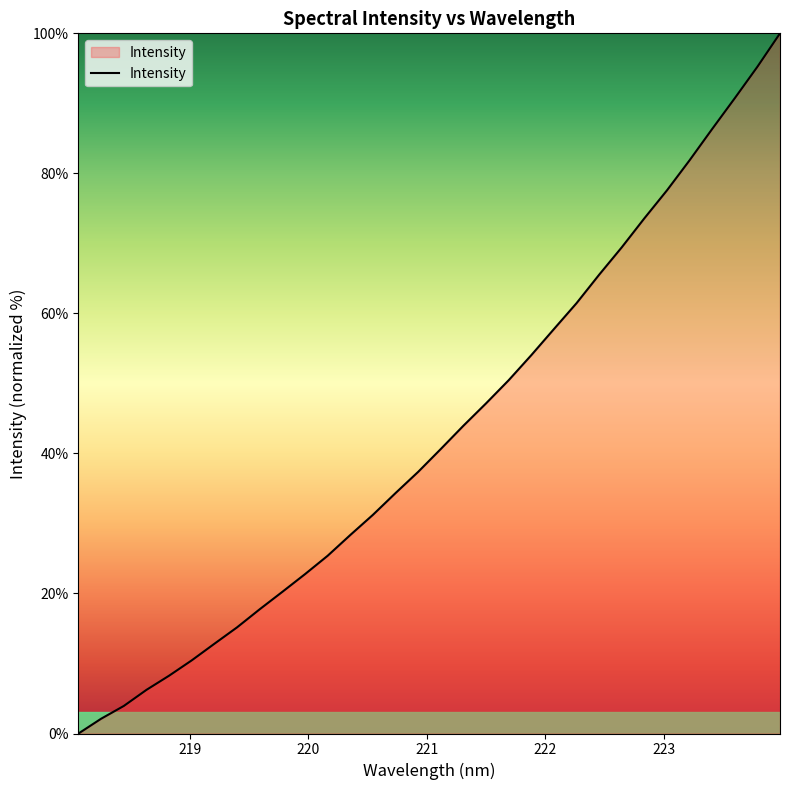

What is the greatest value displayed?

100.0